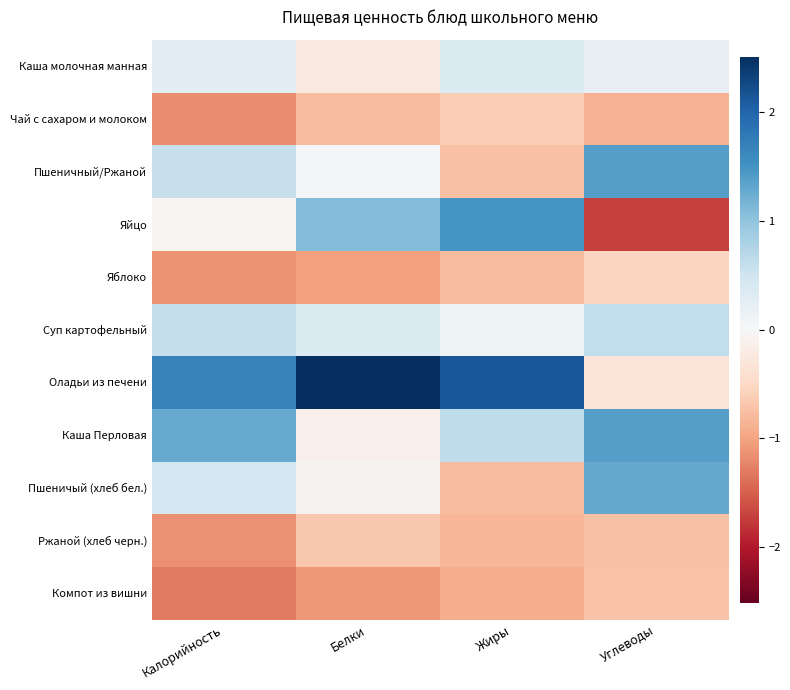

Which series changed the most between Жиры and Углеводы?

Яйцо